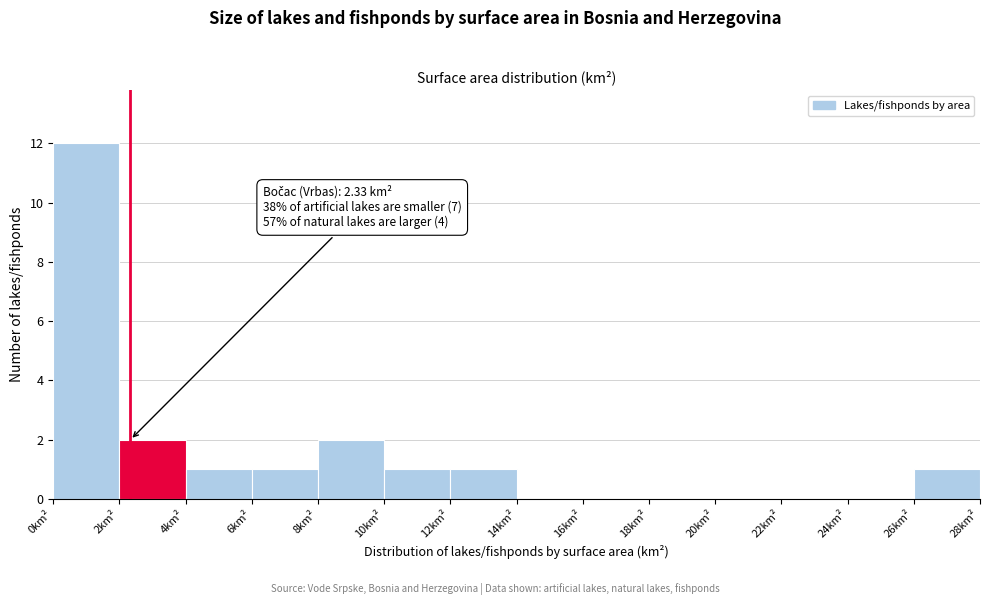

Over which range of the x-axis is the bar tallest?

0 to 2